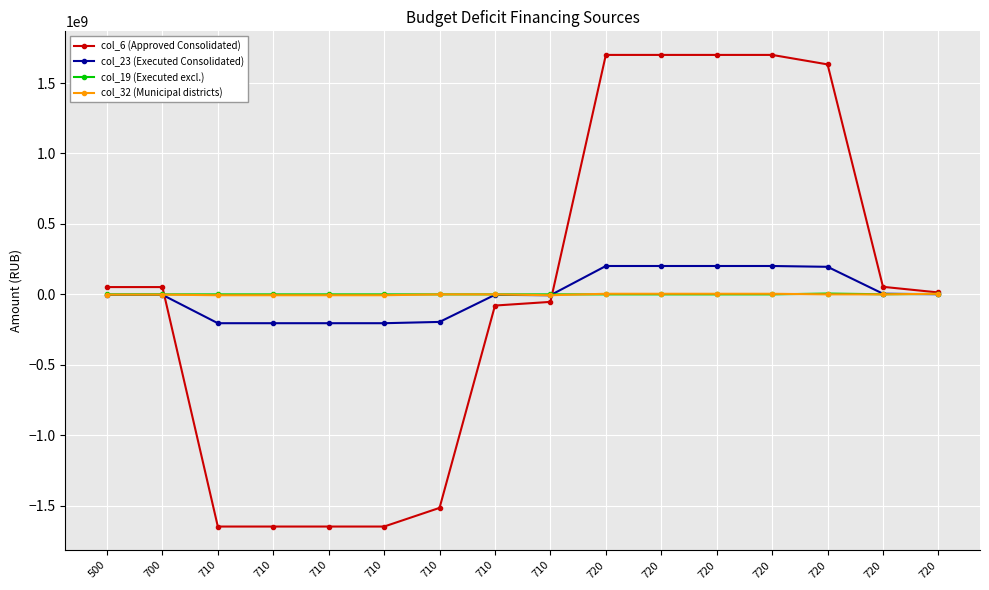

Count the number of data series in this chart.

4